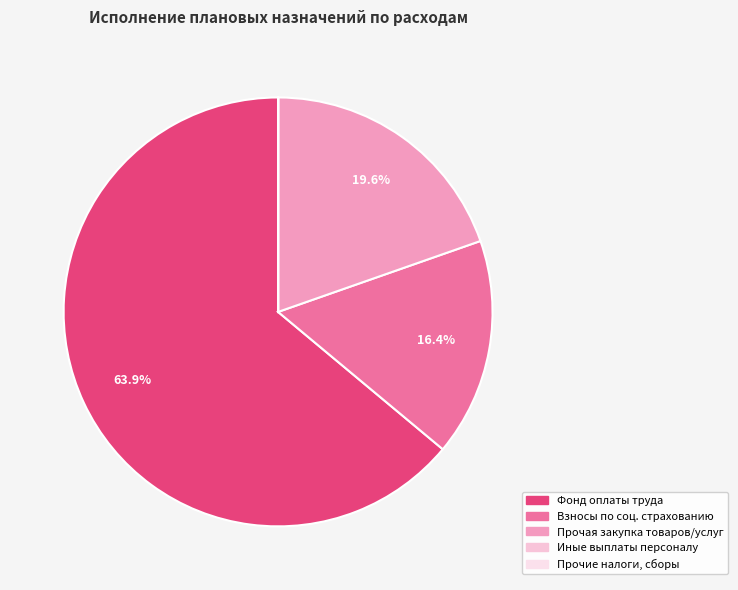

Which category has the smallest portion of the pie?

Уплата прочих налогов, сборов